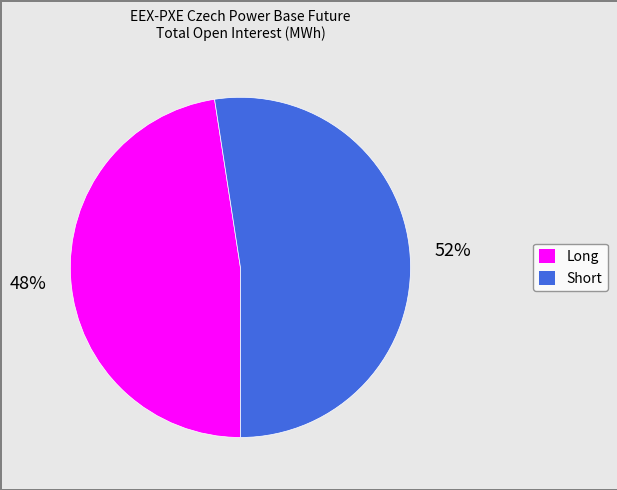

Which category accounts for the majority?

Short